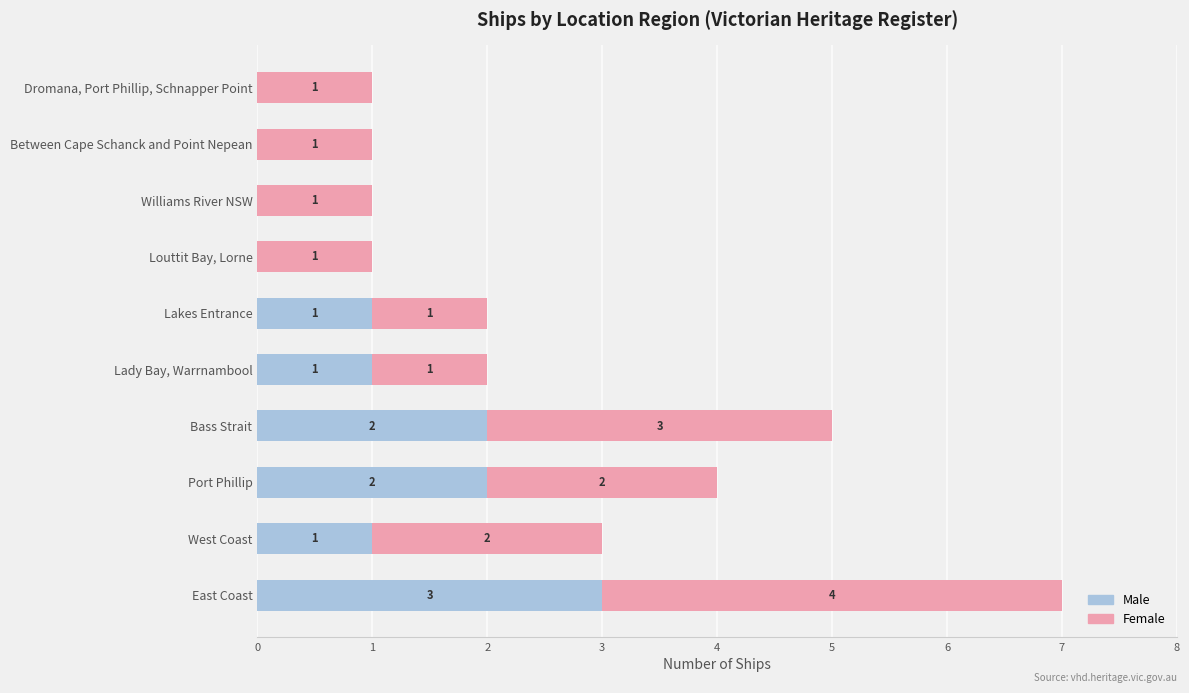

What is the highest value of the Male series?

3